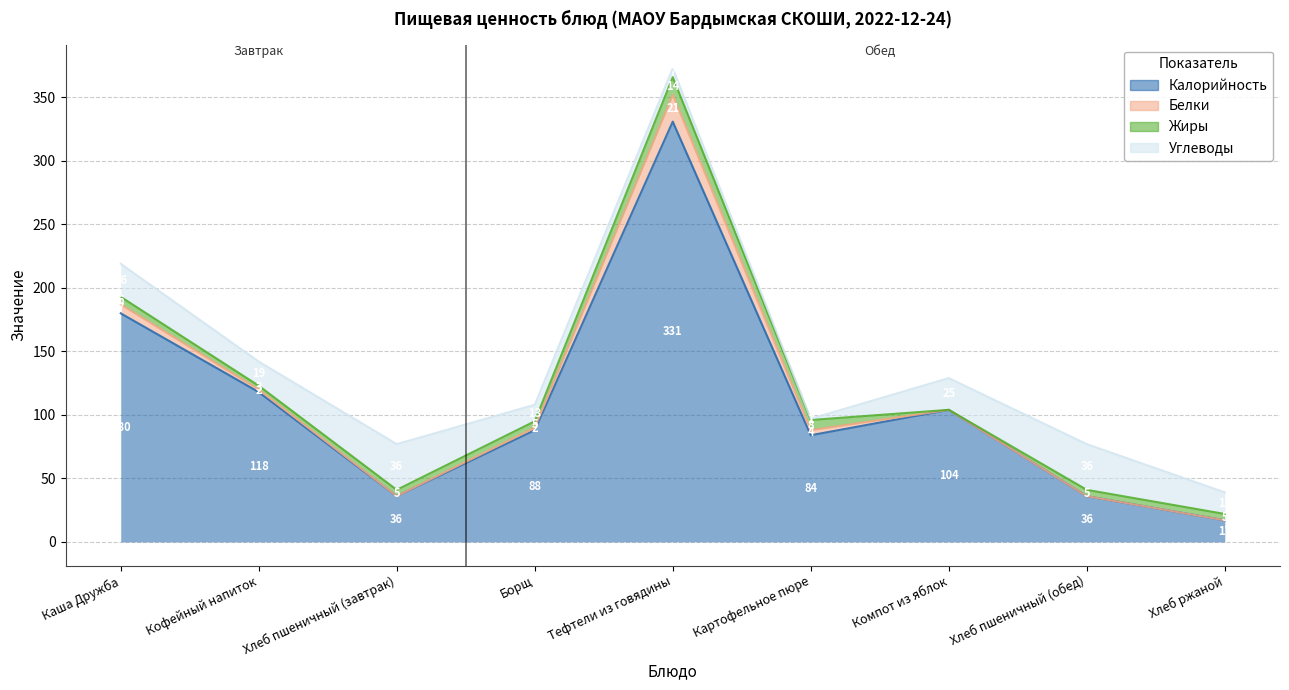

The value of Калорийность at Хлеб ржаной is 27. True or false?

False